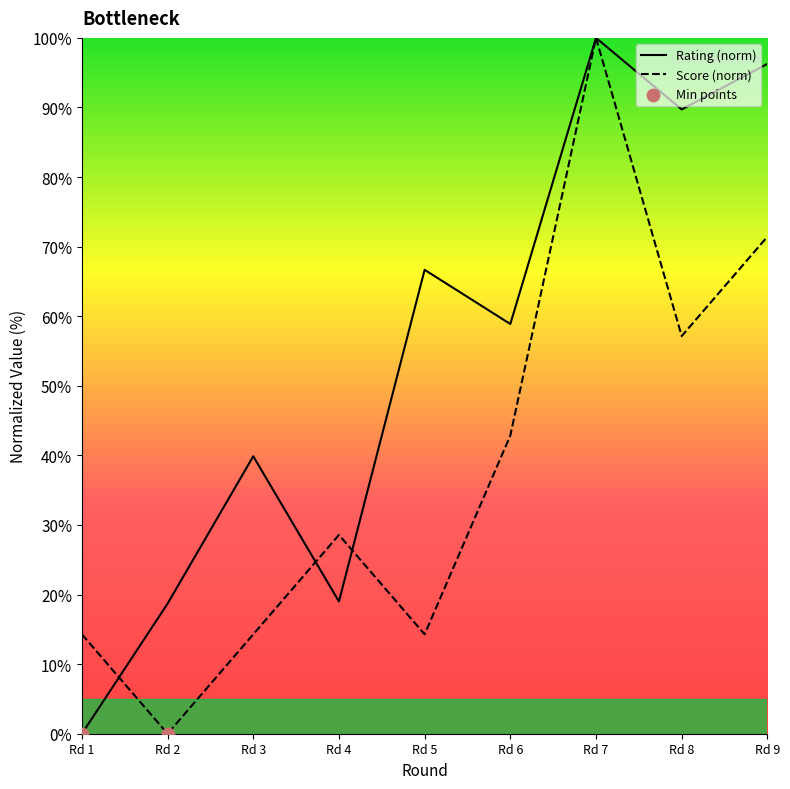

Which series contains the lowest Y value?

Rating